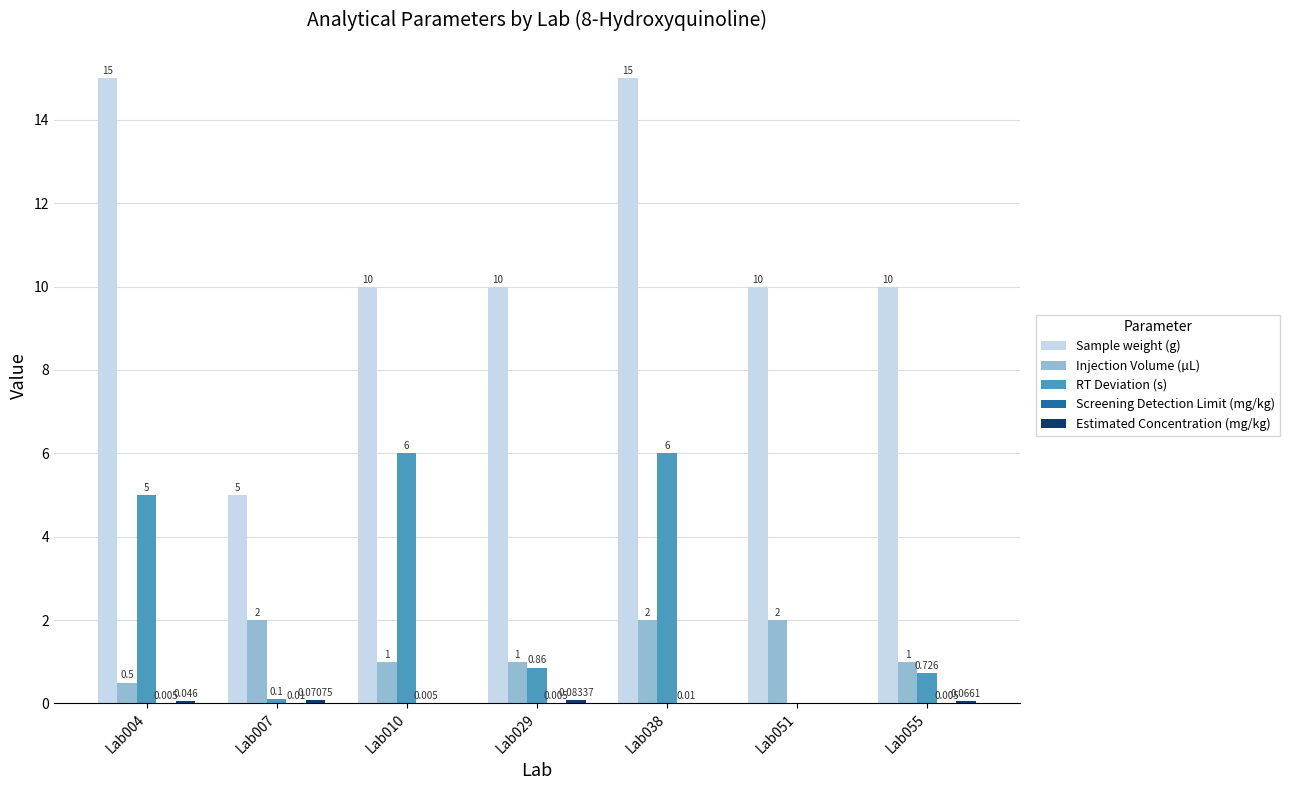

Which series has the largest total across all categories?

Sample weight (g)